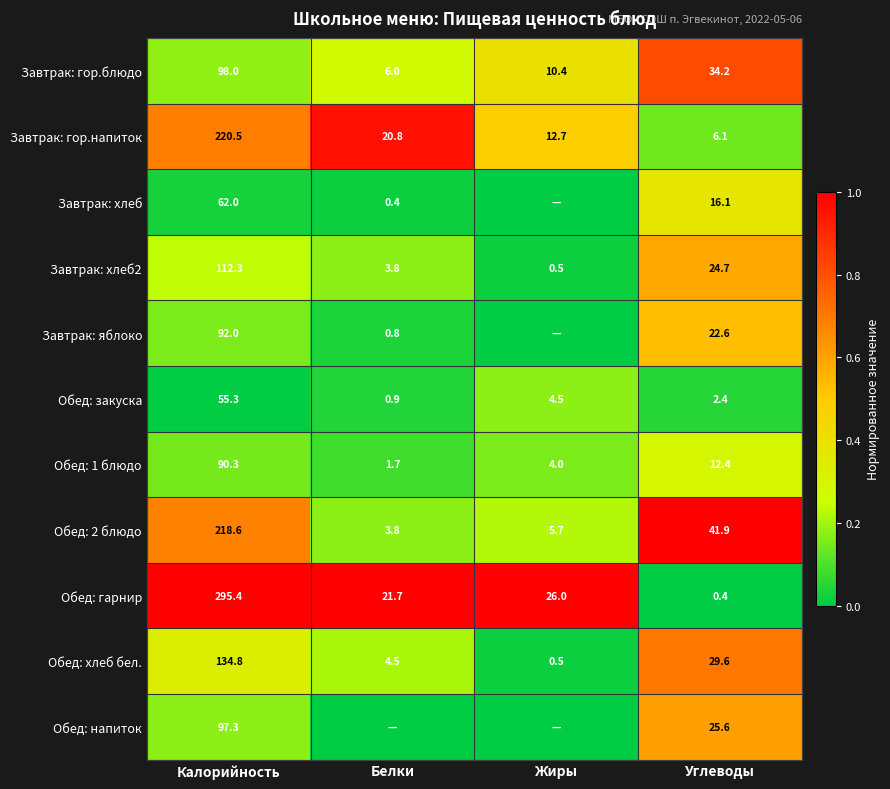

What is the minimum value for Обед: 2 блюдо?

3.8